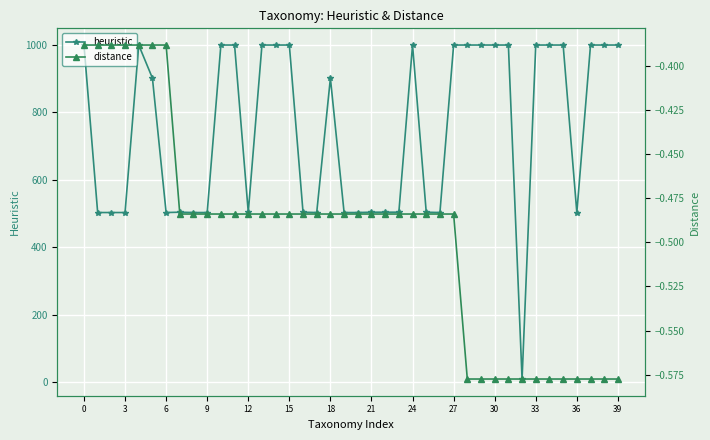

What is the maximum value for heuristic?

999